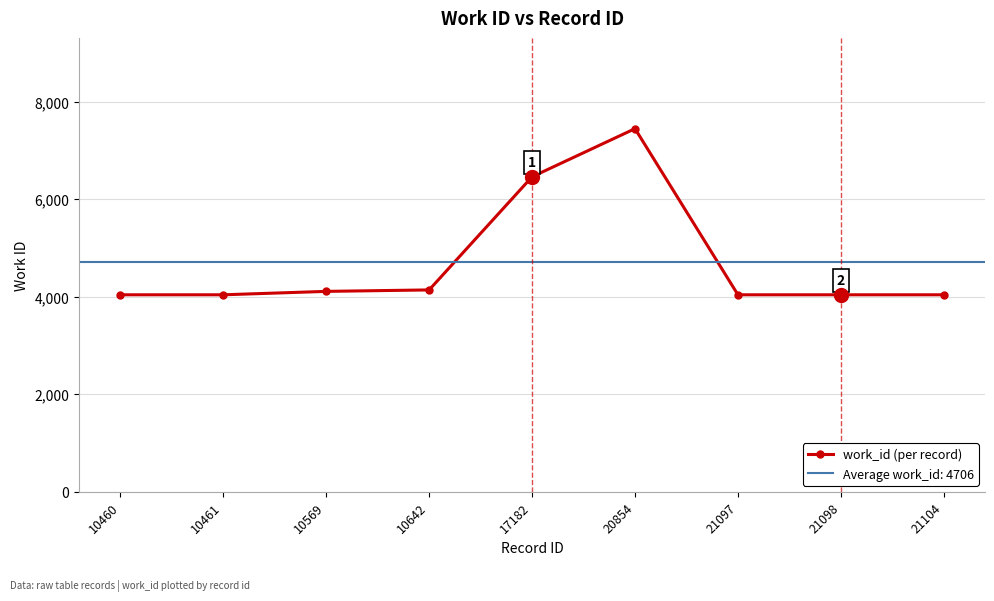

What is the minimum value shown in the chart?

4040